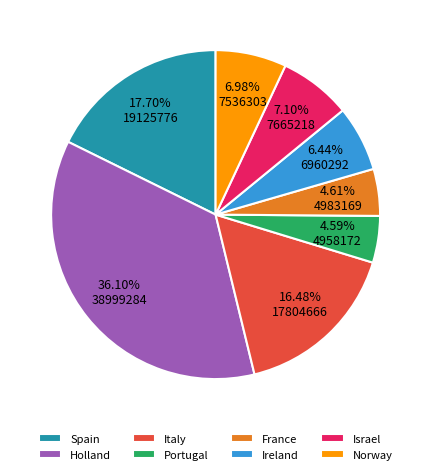

To the nearest percent, what is the average slice percentage?

12%